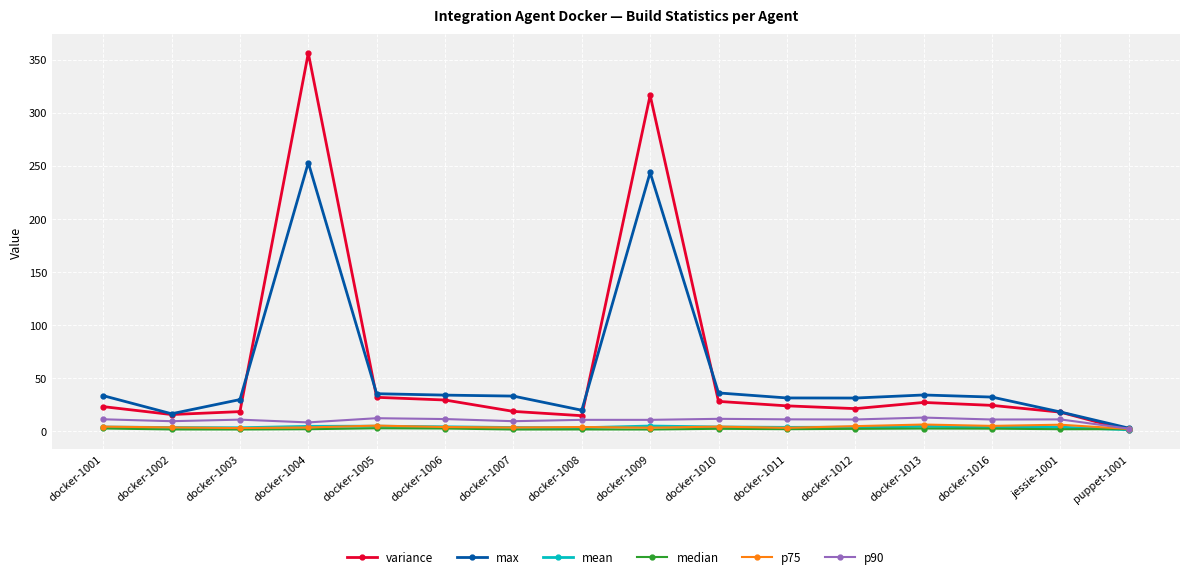

At which label does variance reach its peak?

docker-1004